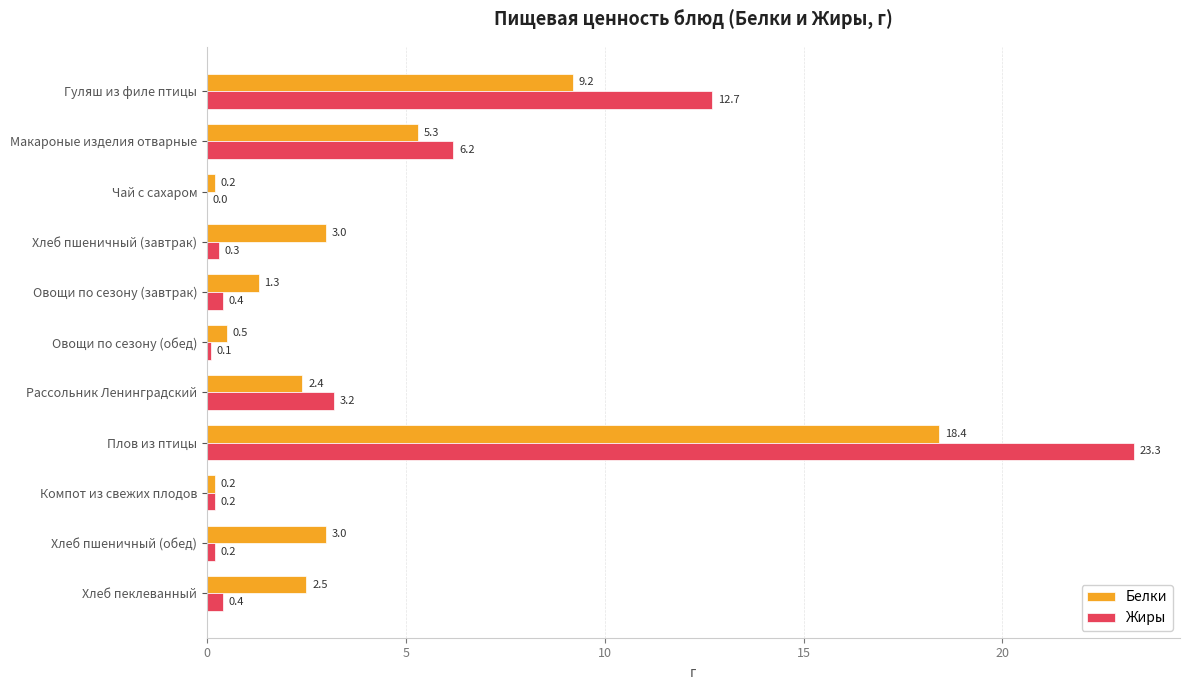

What is the sum of all Белки values?

46.0